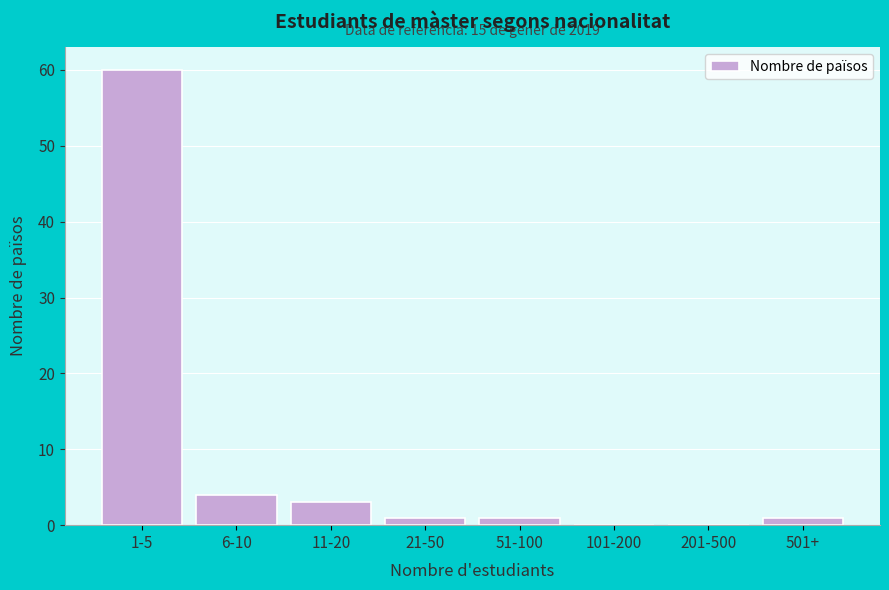

Reading left to right, list all the values displayed in this chart.

1-5=60	6-10=4	11-20=3	21-50=1	51-100=1	101-200=0	201-500=0	501+=1